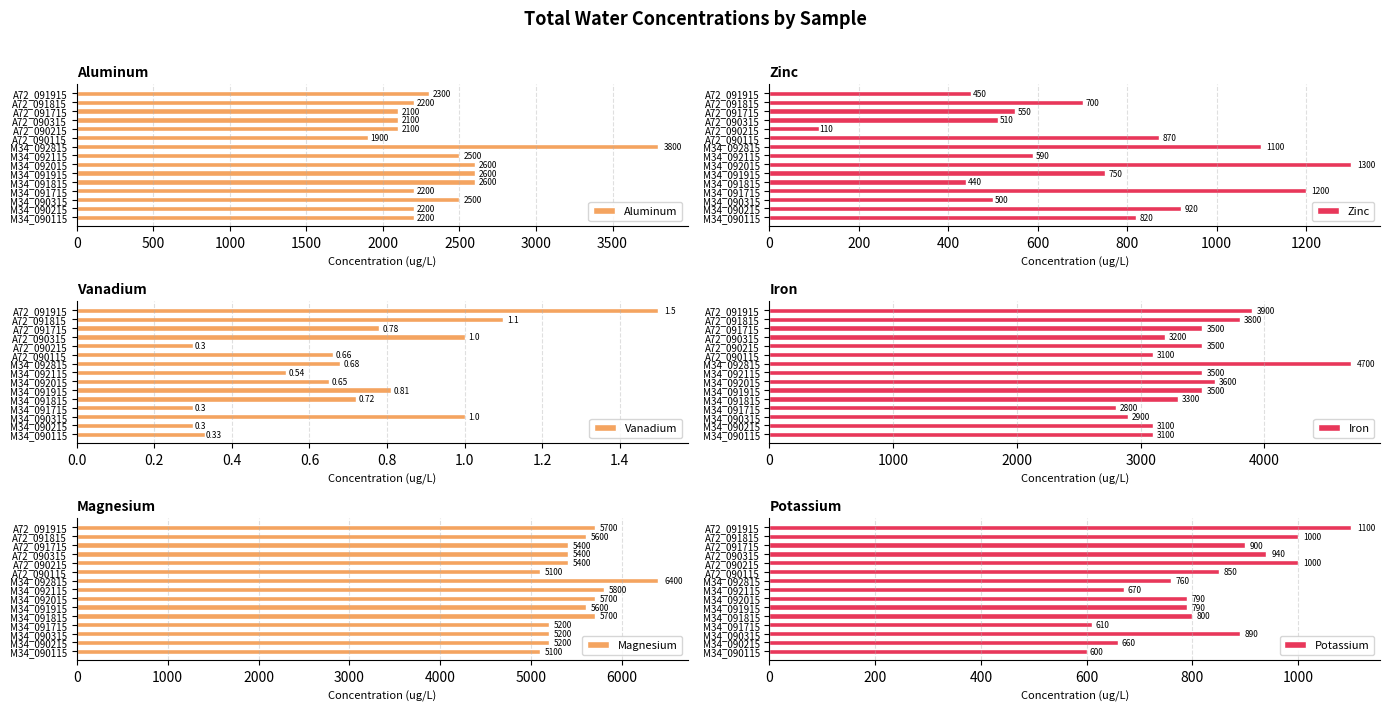

Reading left to right, list all the values displayed in this chart.

Aluminum: 2200.0	2200.0	2500.0	2200.0	2600.0	2600.0	2600.0	2500.0	3800.0	1900.0	2100.0	2100.0	2100.0	2200.0	2300.0
Zinc: 820.0	920.0	500.0	1200.0	440.0	750.0	1300.0	590.0	1100.0	870.0	110.0	510.0	550.0	700.0	450.0
Vanadium: 0.3	0.3	1.0	0.3	0.7	0.8	0.7	0.5	0.7	0.7	0.3	1.0	0.8	1.1	1.5
Iron: 3100.0	3100.0	2900.0	2800.0	3300.0	3500.0	3600.0	3500.0	4700.0	3100.0	3500.0	3200.0	3500.0	3800.0	3900.0
Magnesium: 5100.0	5200.0	5200.0	5200.0	5700.0	5600.0	5700.0	5800.0	6400.0	5100.0	5400.0	5400.0	5400.0	5600.0	5700.0
Potassium: 600.0	660.0	890.0	610.0	800.0	790.0	790.0	670.0	760.0	850.0	1000.0	940.0	900.0	1000.0	1100.0